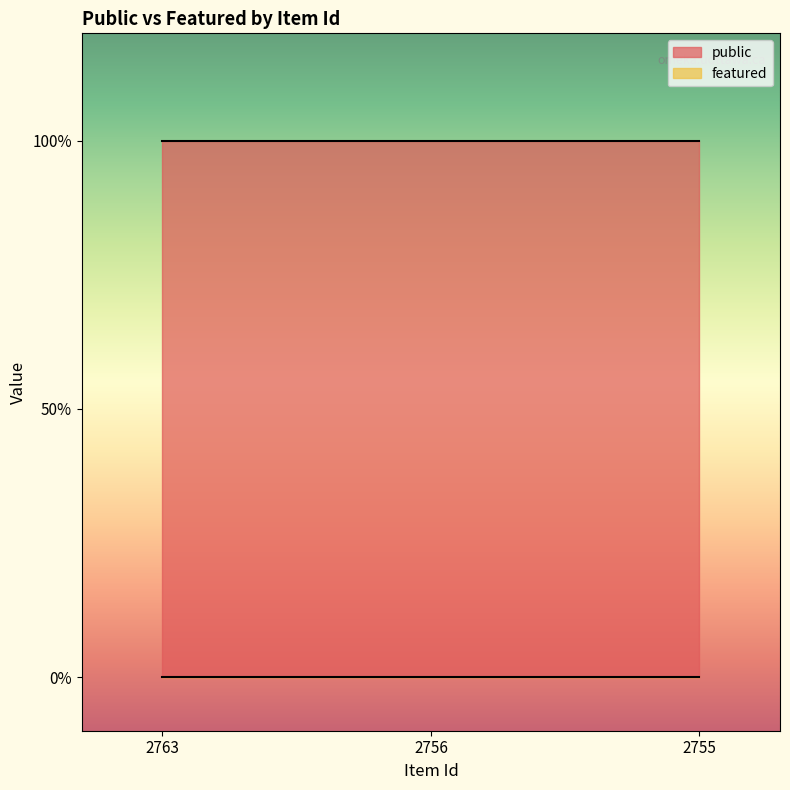

How many lines are shown in the chart?

2